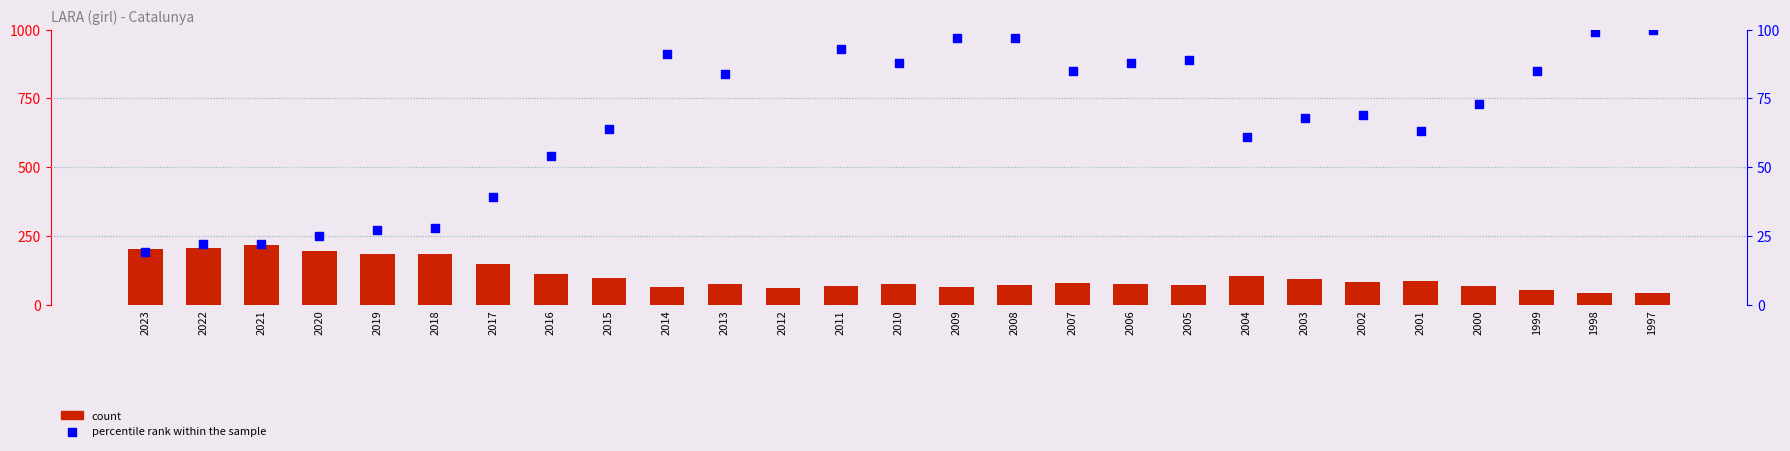

Which series has the largest total across all categories?

count